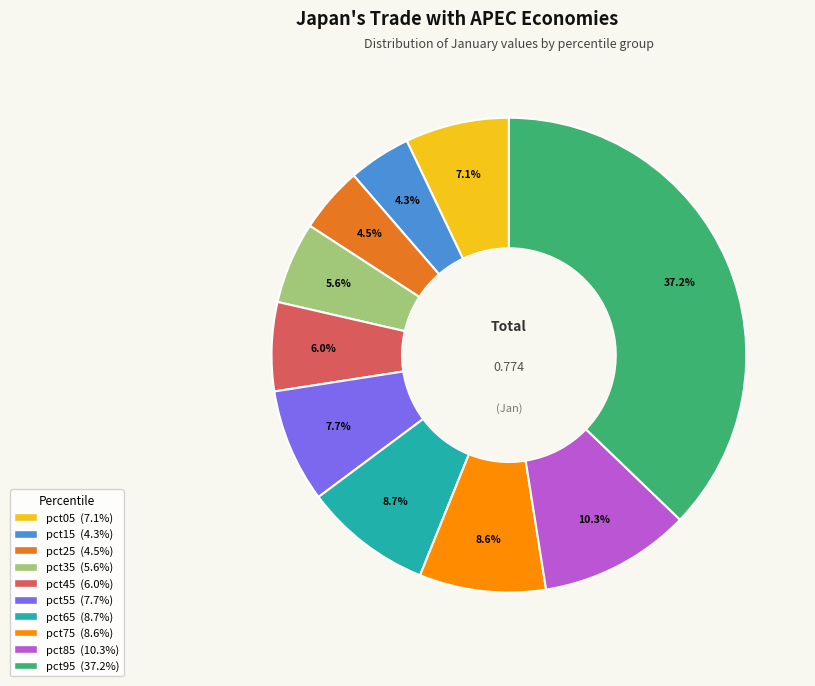

Combined, what portion of the pie is pct35 and pct25?

10.1%